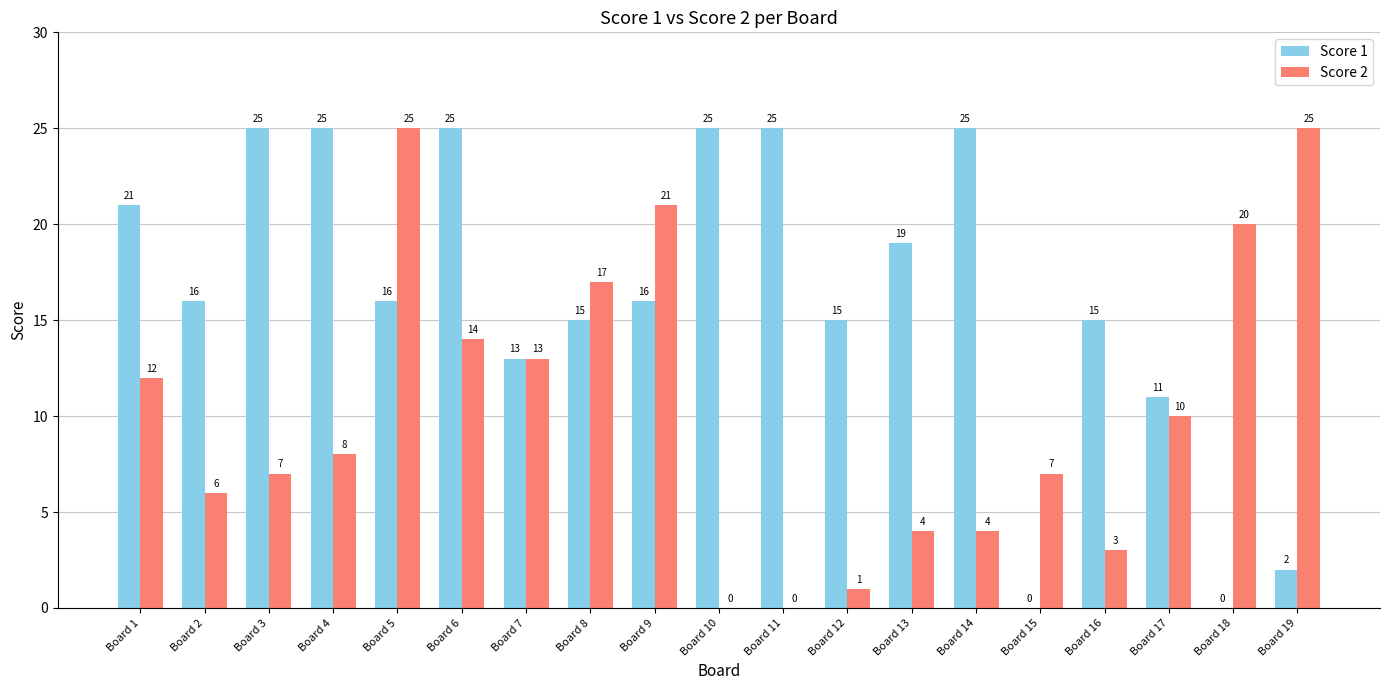

What is the maximum value for Score 1?

25